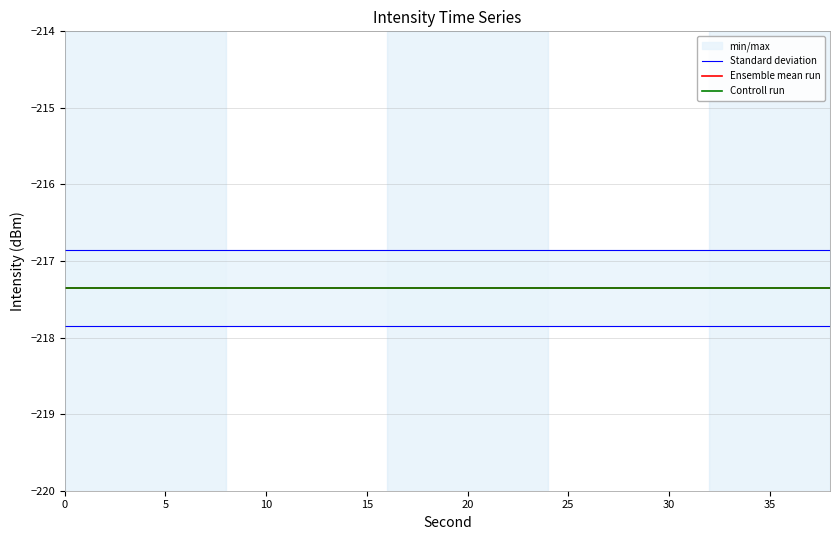

True or false: Controll run and Standard deviation intersect in this chart.

False